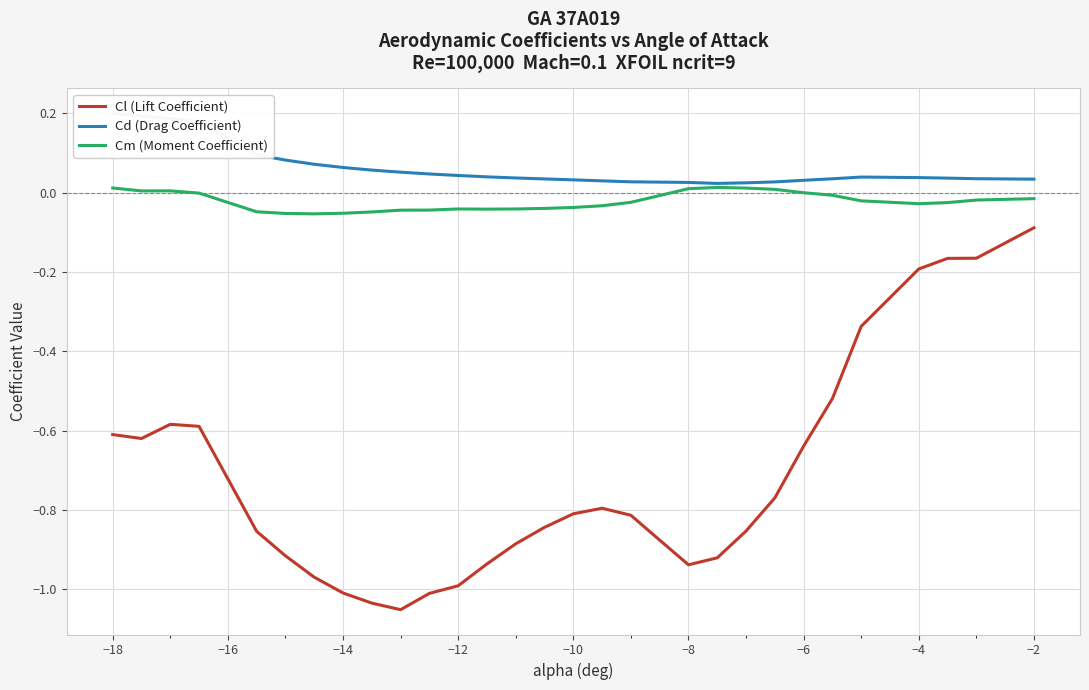

True or false: Cm (Moment Coefficient) and Cl (Lift Coefficient) cross at least once.

False